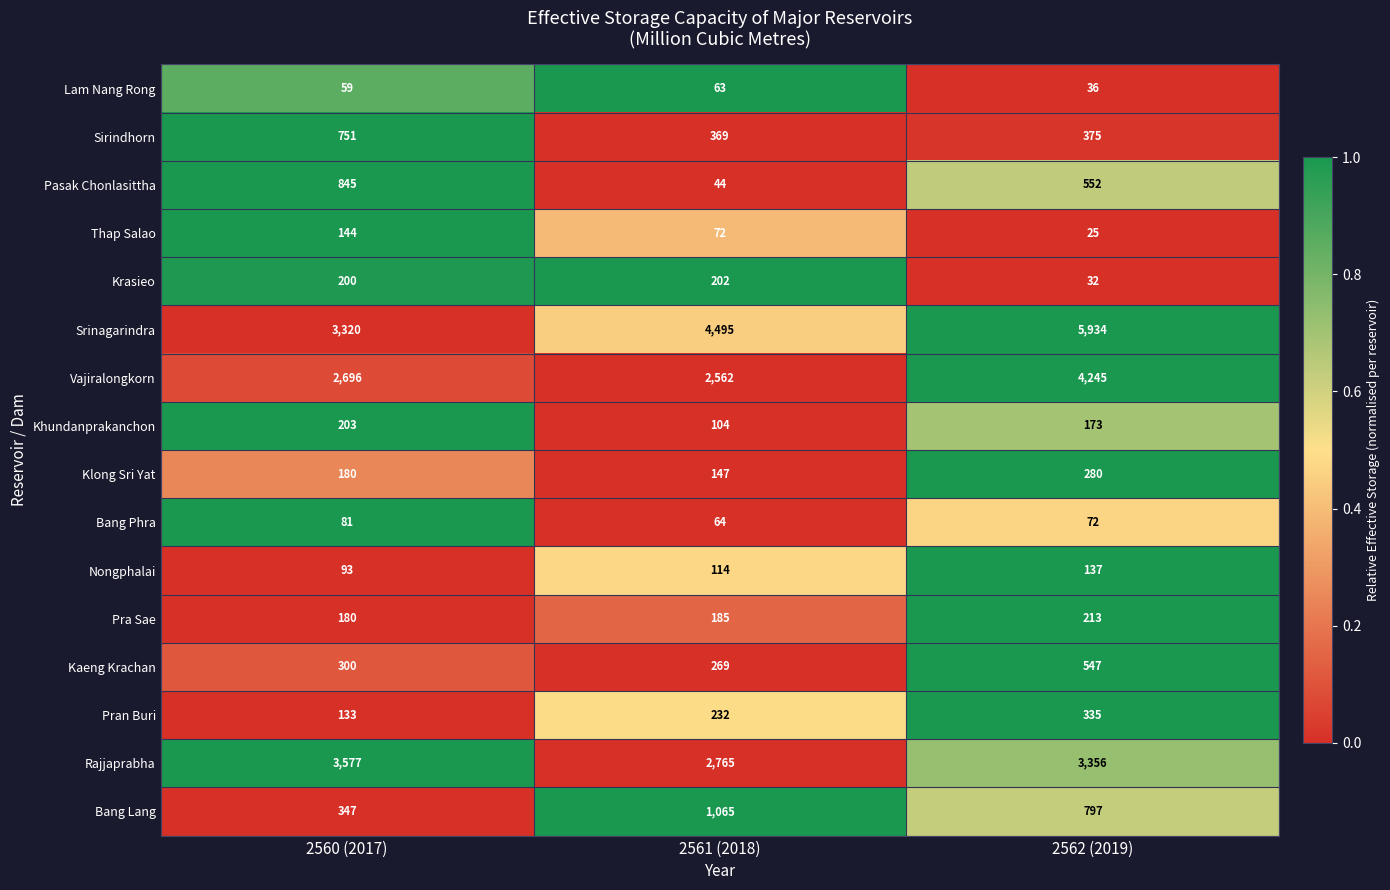

What is the difference between the highest and lowest values at 2562 (2019)?

5909